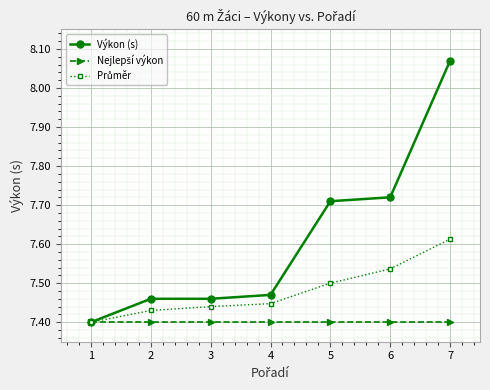

Is this an area chart (filled region under the line)?

No